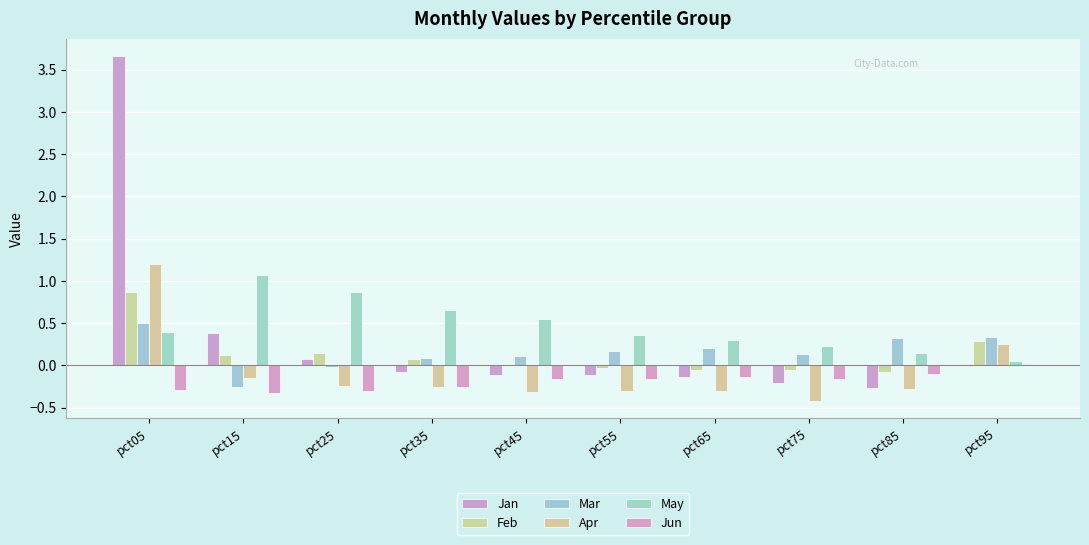

Which has a higher value, pct75 or pct15?

pct15